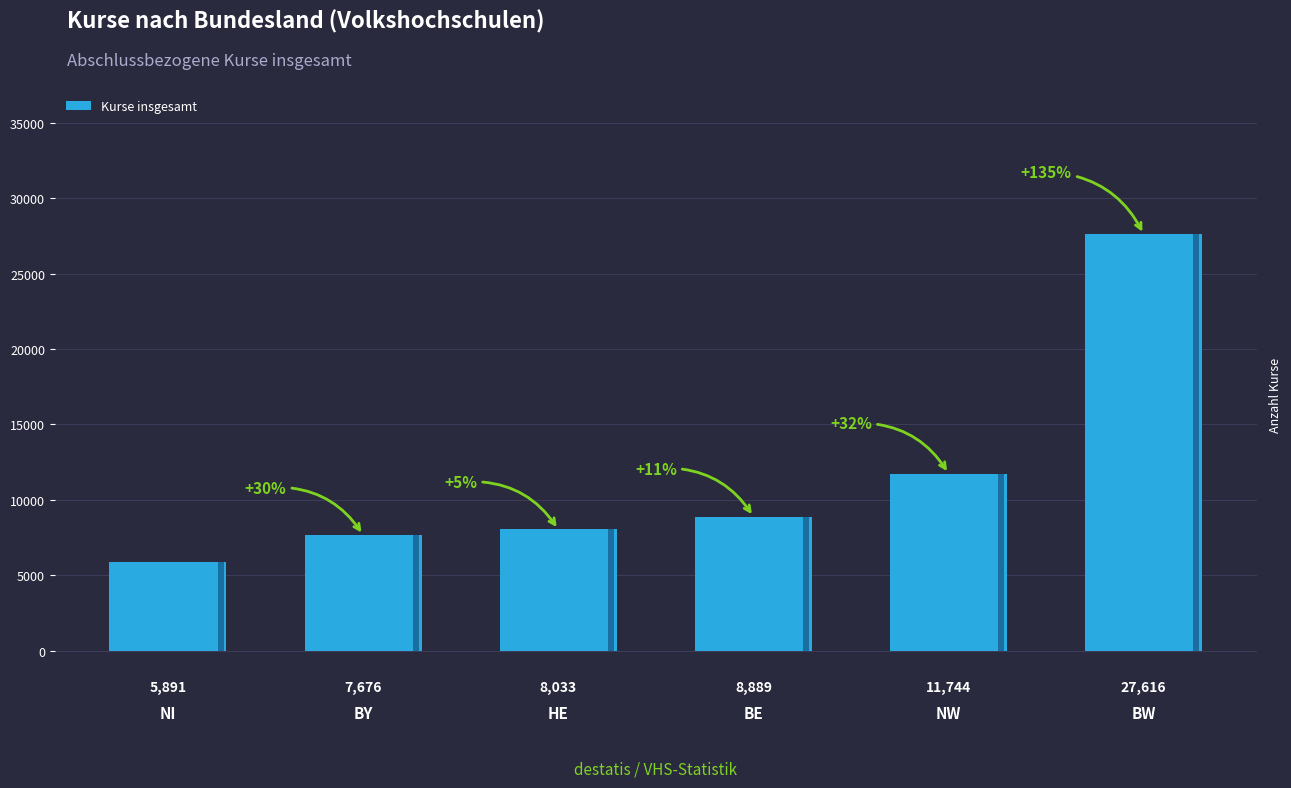

Is it true that the value at BY is 7676?

True